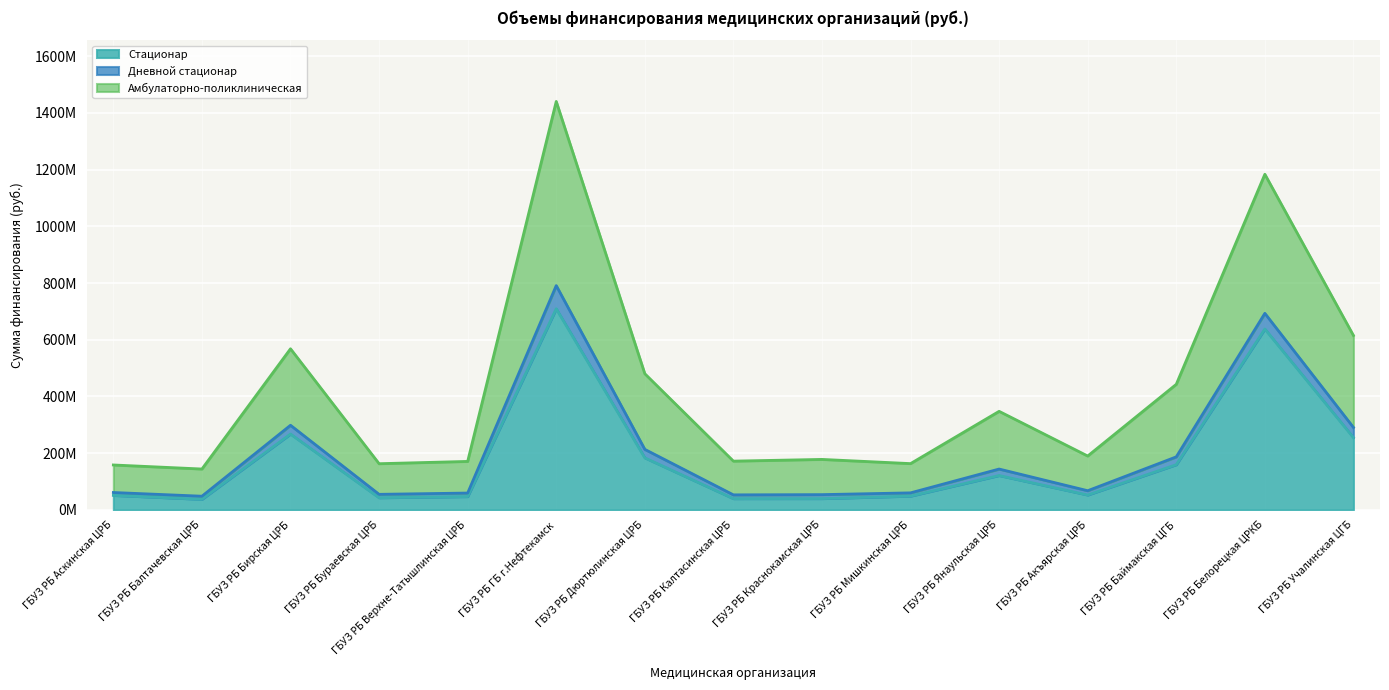

What is the maximum value shown in the chart?

1440453914